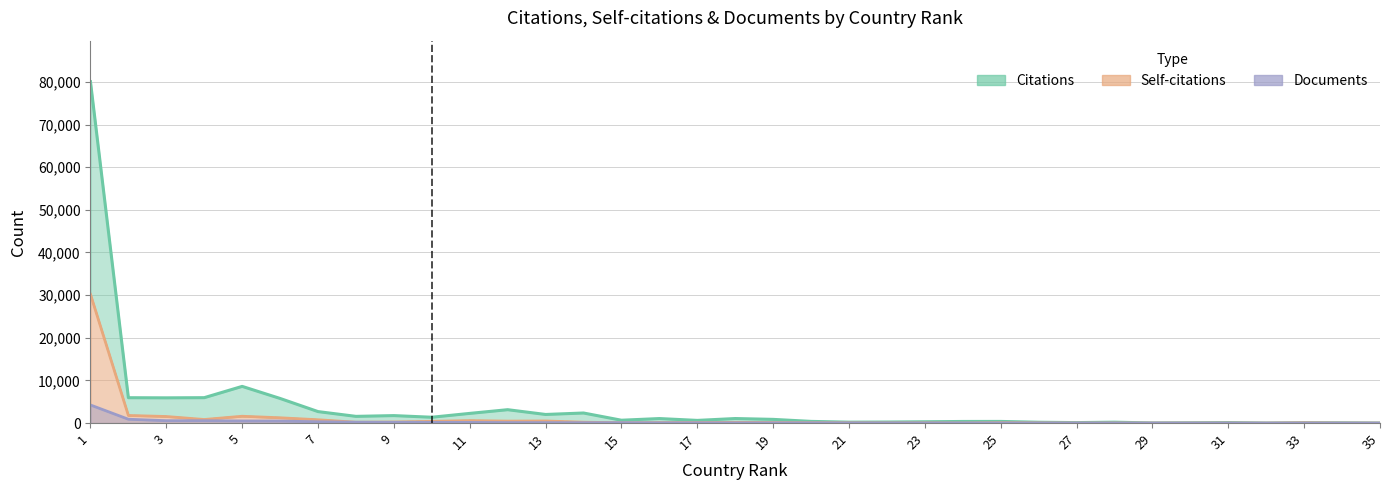

What is the maximum value shown in the chart?

80063